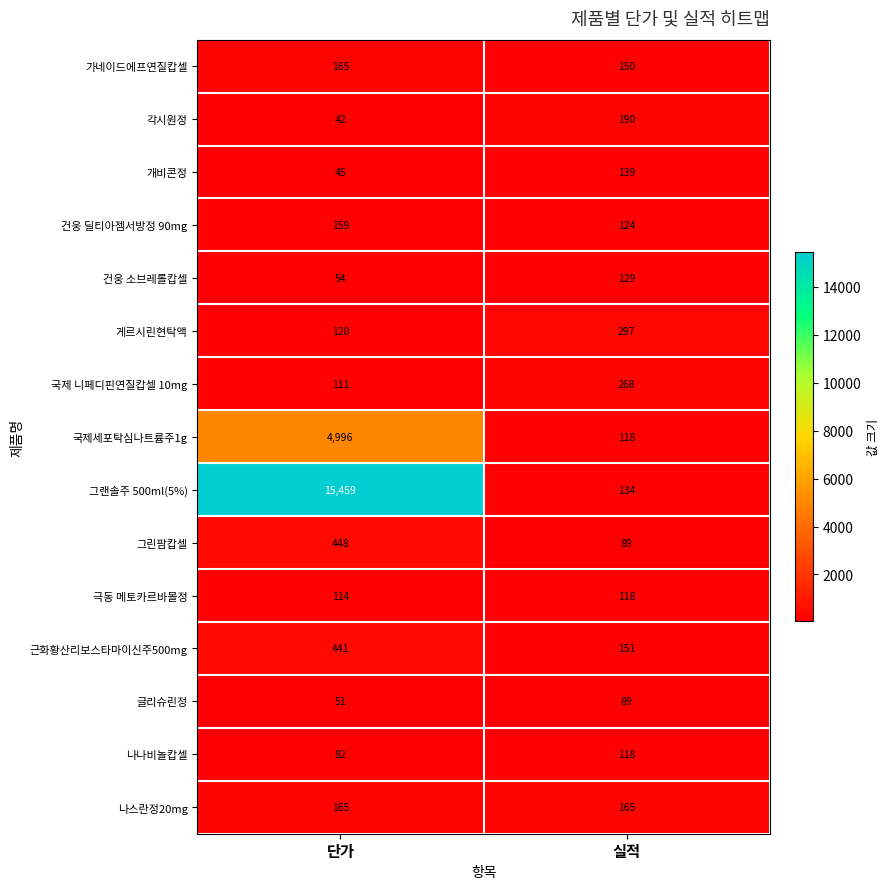

Which series has the widest spread of values?

그랜솔주 500ml(5%)